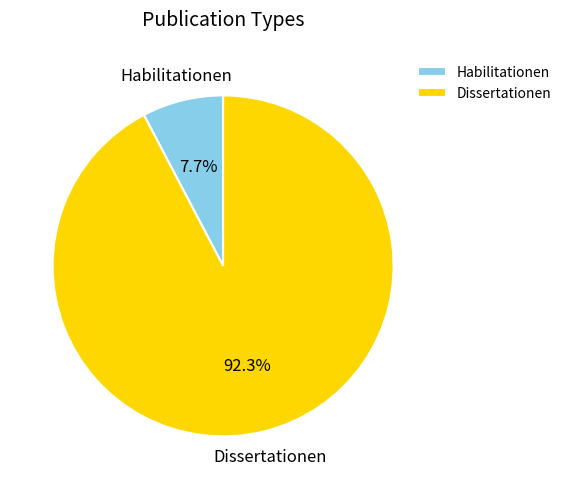

What portion of the pie excludes Habilitationen?

92.3%